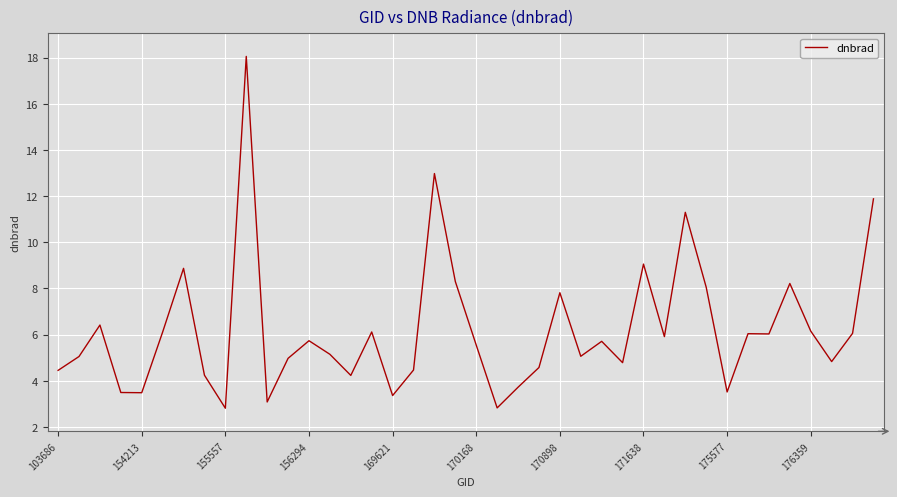

What is the minimum value shown in the chart?

2.8